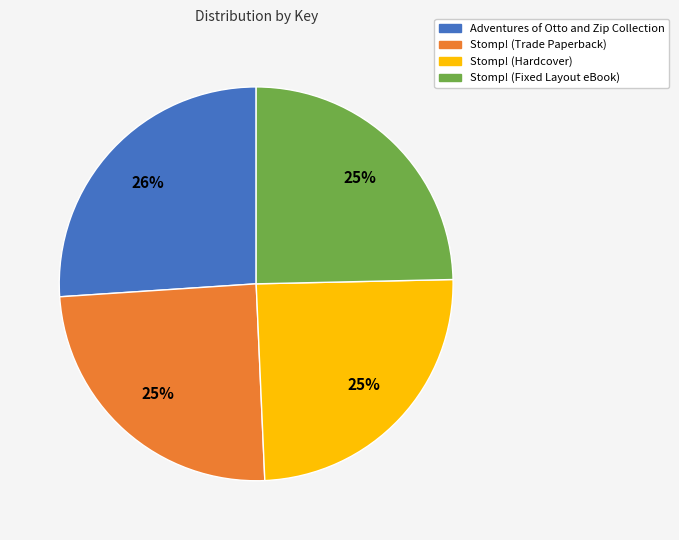

Combined, do Stomp! (Hardcover) and Stomp! (Fixed Layout eBook) account for over 50%?

No